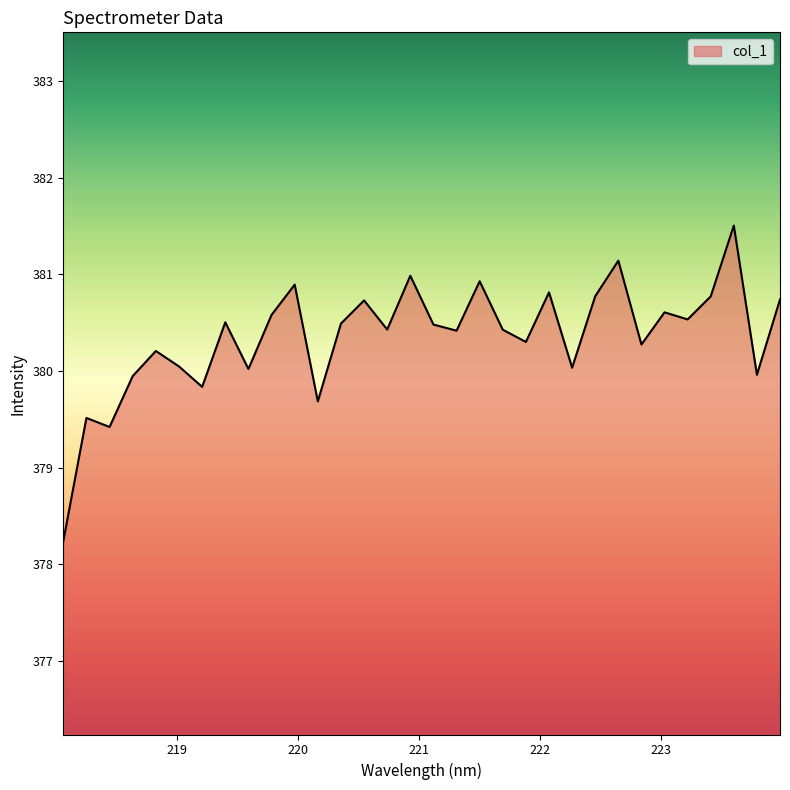

What is the difference between the maximum and minimum values?

3.3